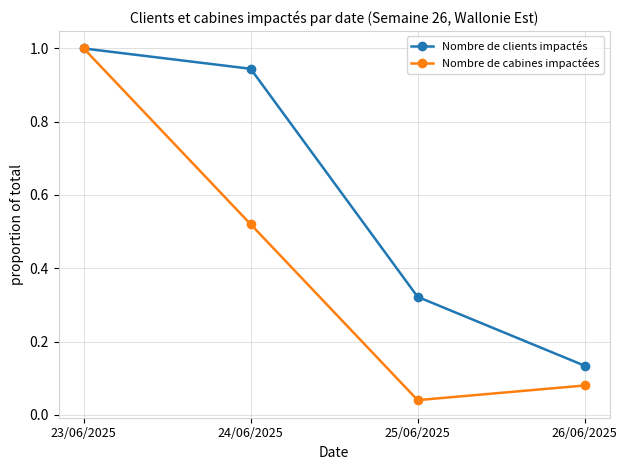

At how many categories does at least one series exceed 0?

4